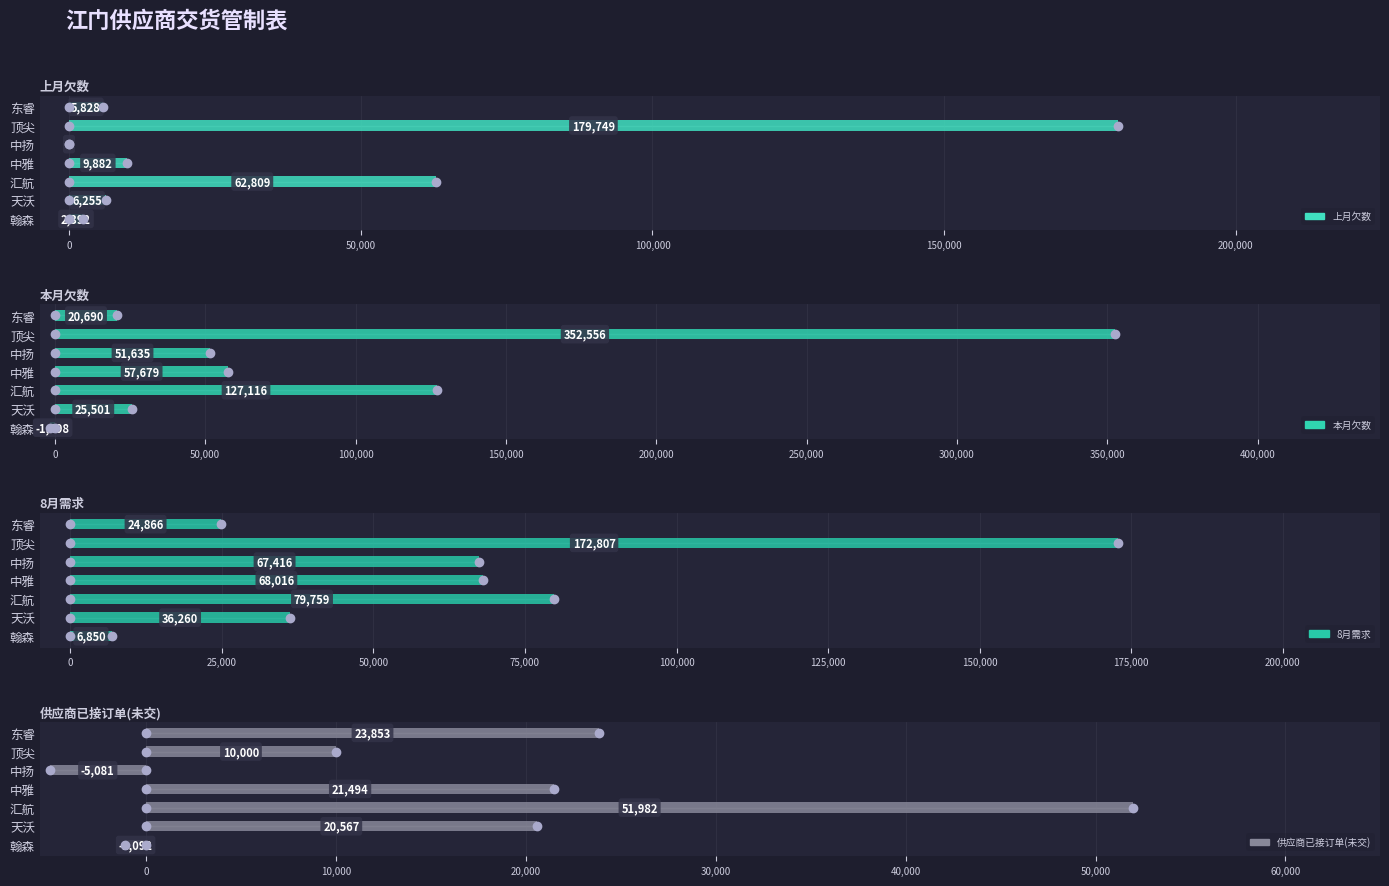

Reading left to right, transcribe all the data shown in this chart.

上月欠数: 2392	6255	62809	9882	0	179749	5828
本月欠数: -1498	25501	127116	57679	51635	352556	20690
8月需求: 6850	36260	79759	68016	67416	172807	24866
供应商已接订单(未交): -1092	20567	51982	21494	-5081	10000	23853